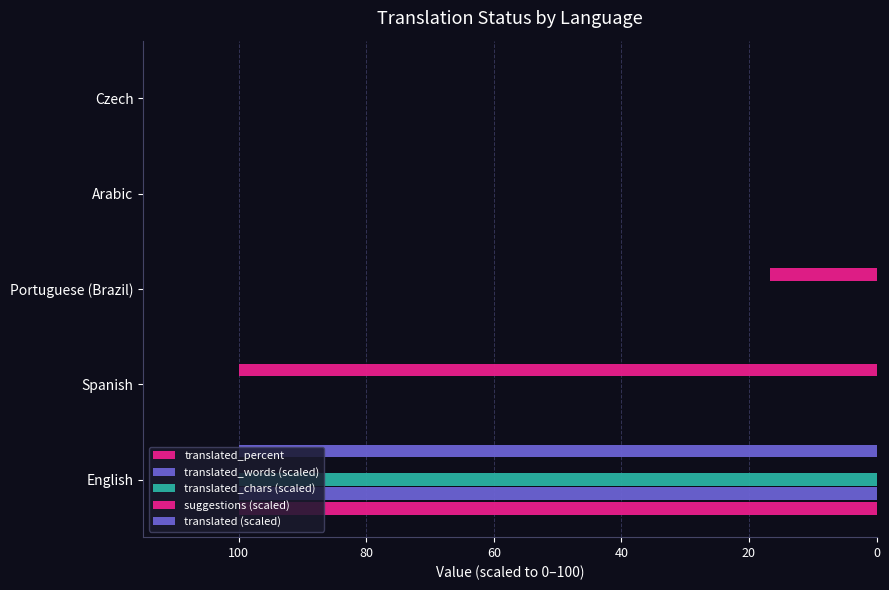

Which series has the largest range (max minus min)?

translated_percent